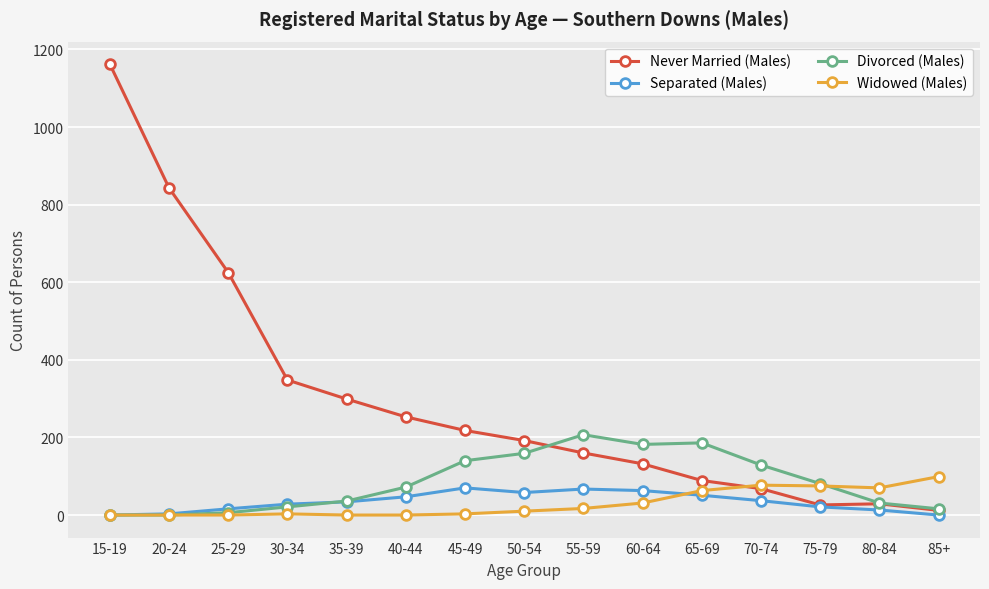

Which series changed the most between 20-24 and 75-79?

Never Married (Males)